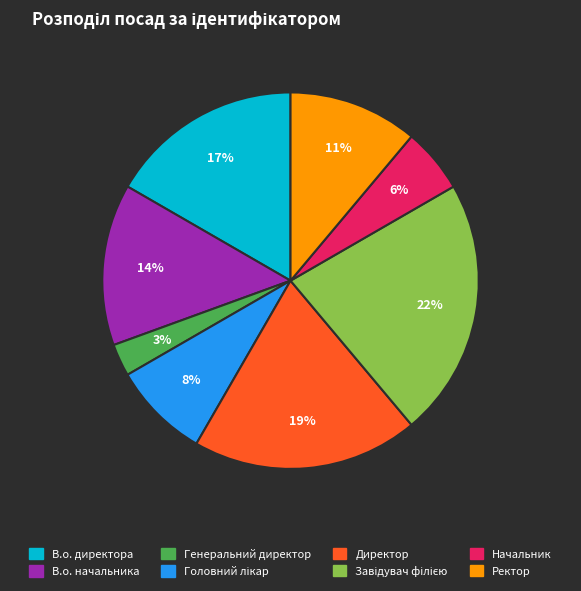

True or false: В.о. начальника accounts for 14% of the total.

True